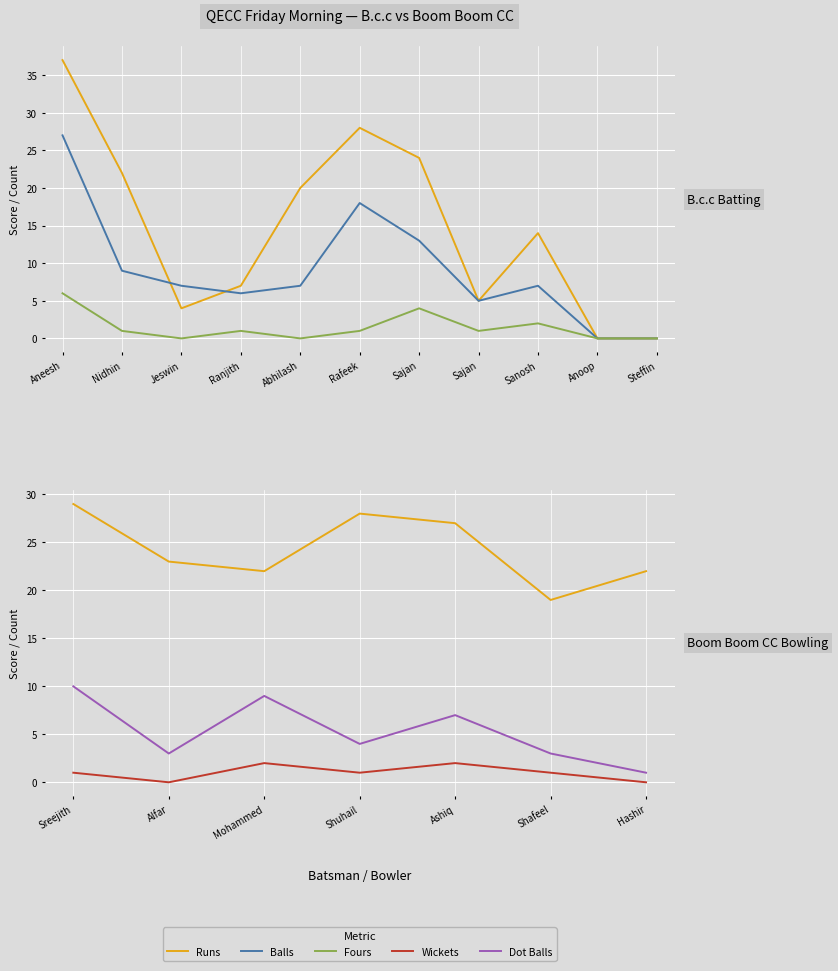

How many values in Runs are above zero?

9